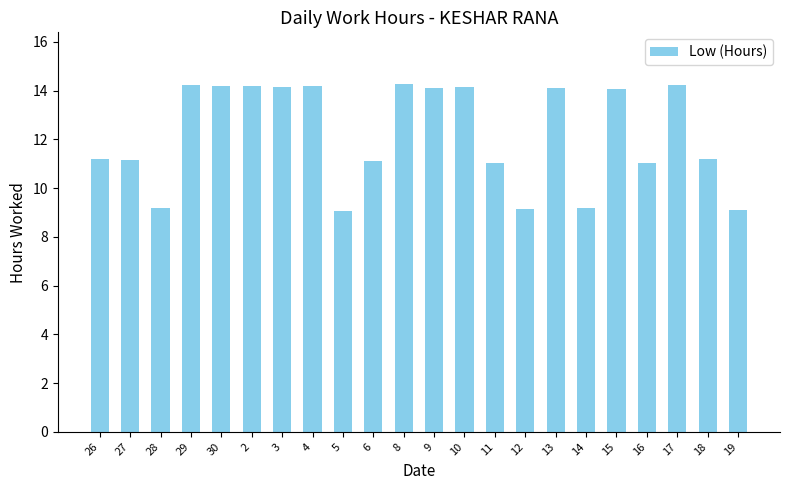

Count the number of data series in this chart.

1